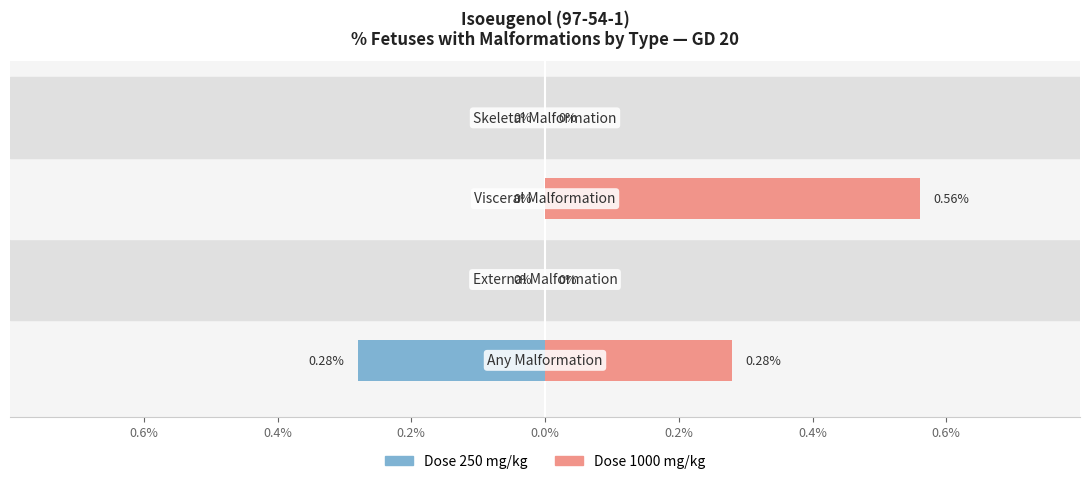

At how many categories does at least one series exceed 0?

2